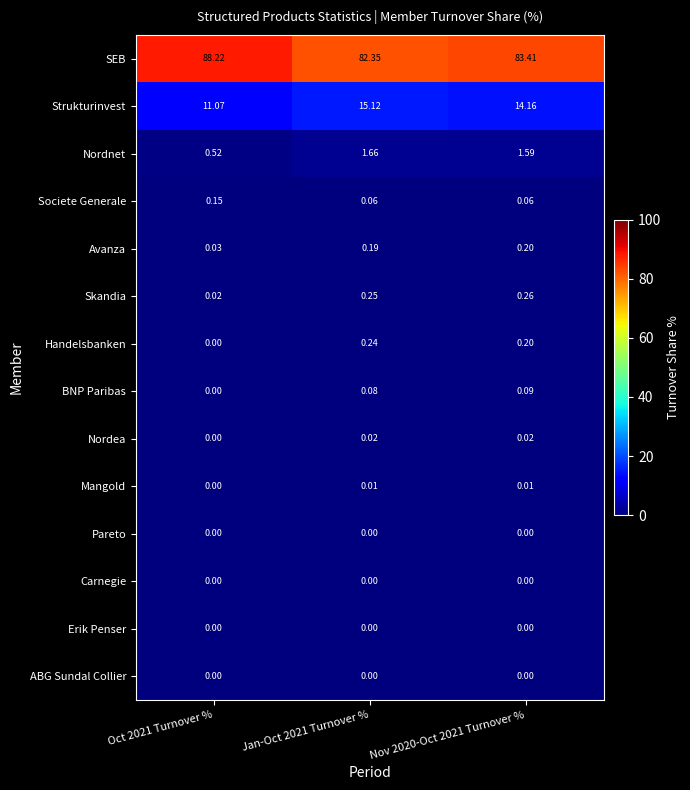

Which series has the widest spread of values?

SEB